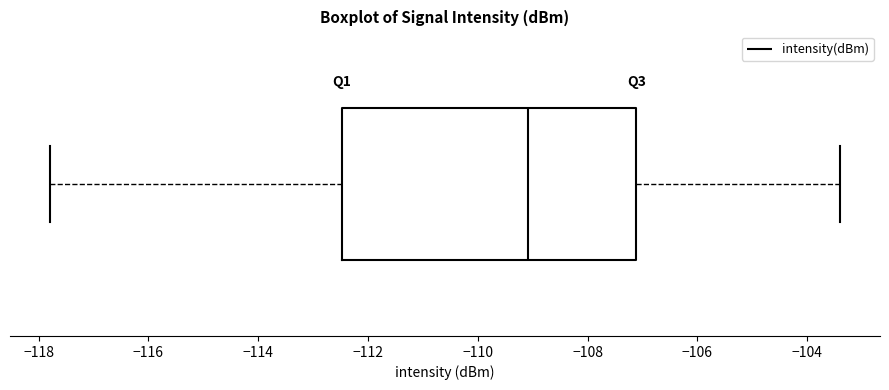

Read this box plot against the x-axis: the position of the median line, the range covered by the box, and the ends of both whiskers. The values are not printed on the chart, so give them approximately, as read against the axis.

median -109.0, box -112.4 to -107.2, whiskers -117.8 to -103.4